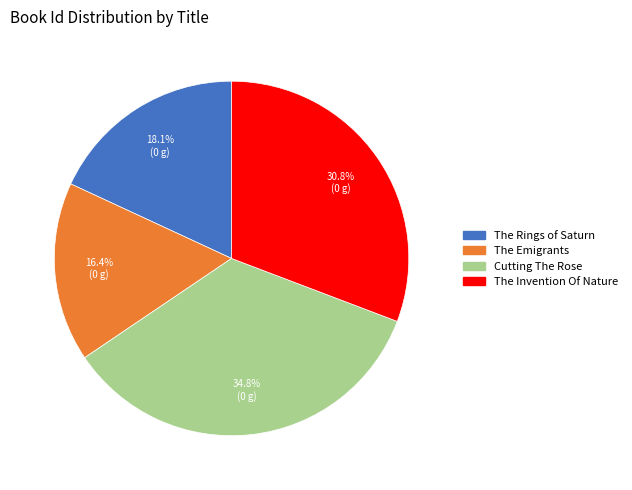

Combined, do The Emigrants and The Invention Of Nature account for over 50%?

No